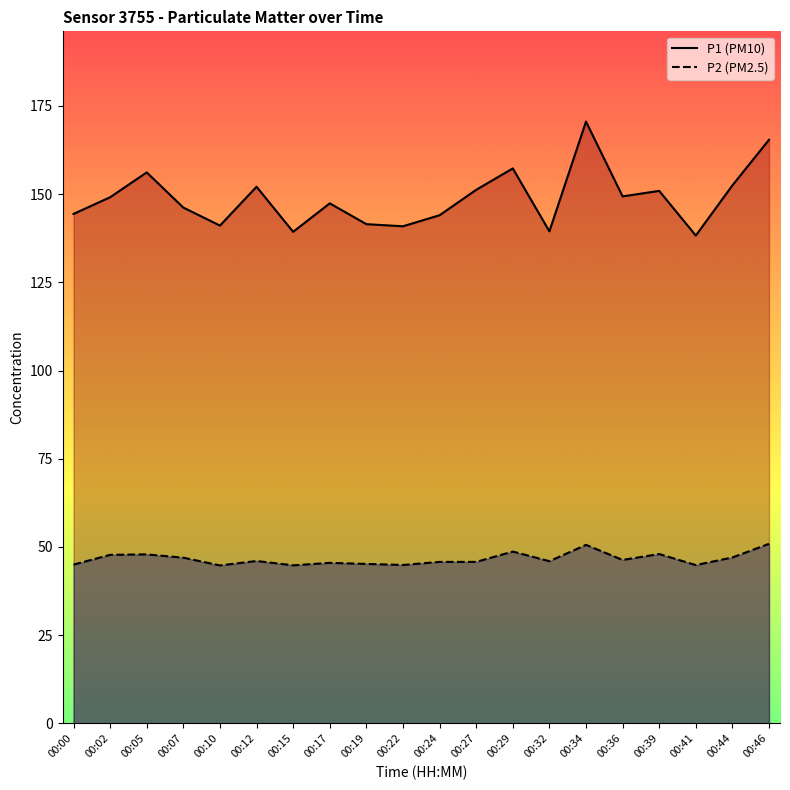

List the series in order of their peak value, highest first.

P1, P2